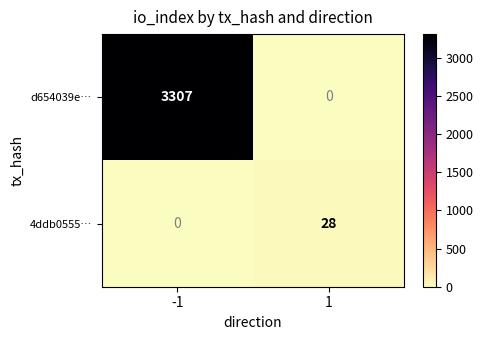

Is the value of 4ddb0555… at 1 greater than the value of d654039e… at -1?

No